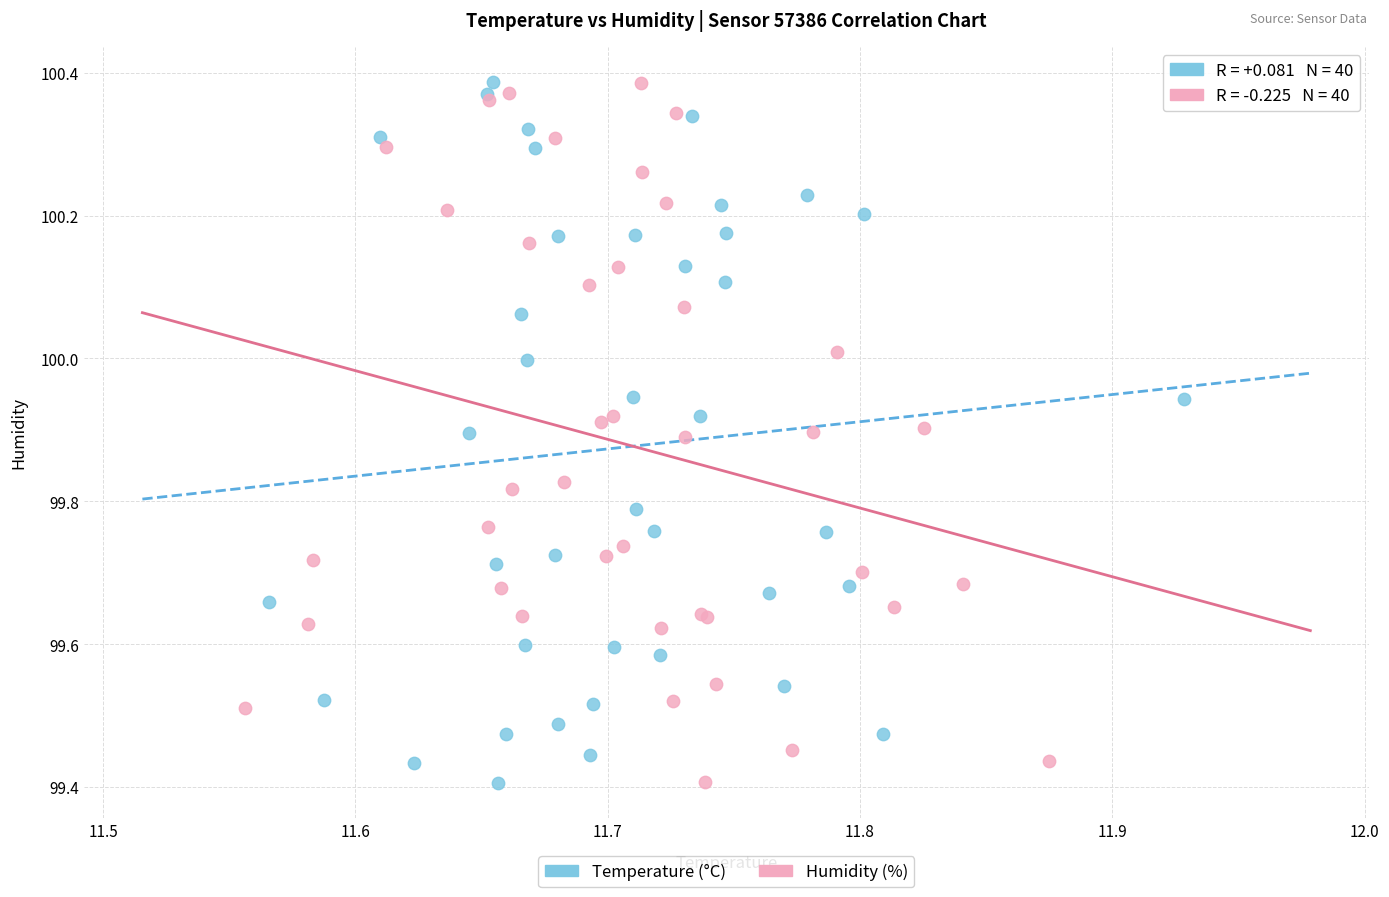

What are all the series names shown in the legend?

Temperature (°C), Humidity (%)